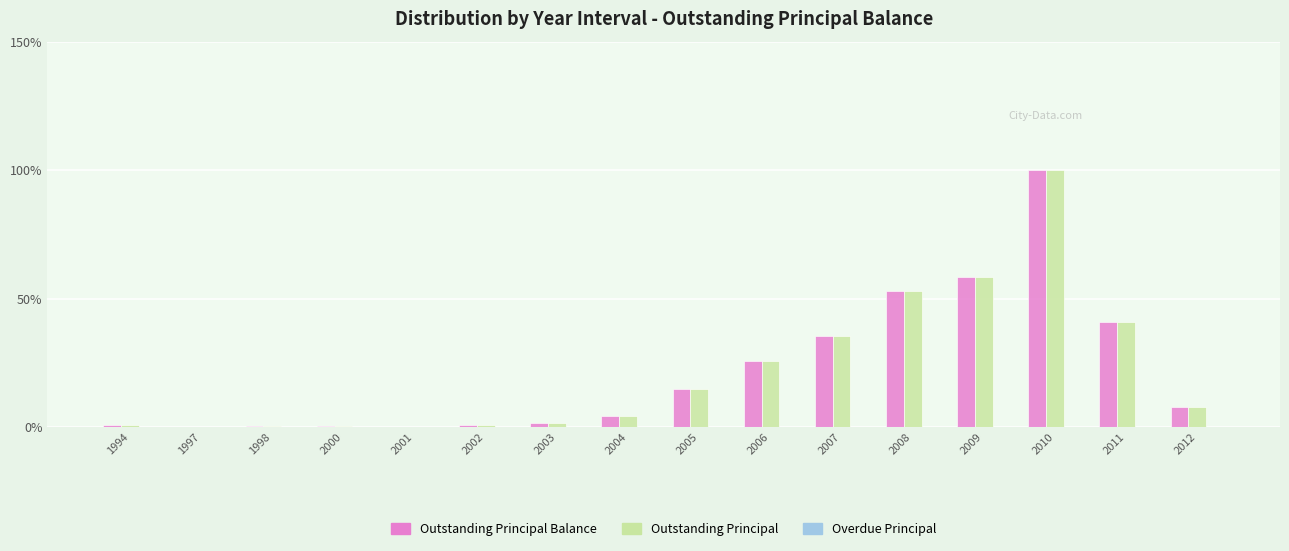

Does the chart contain stacked bars?

No